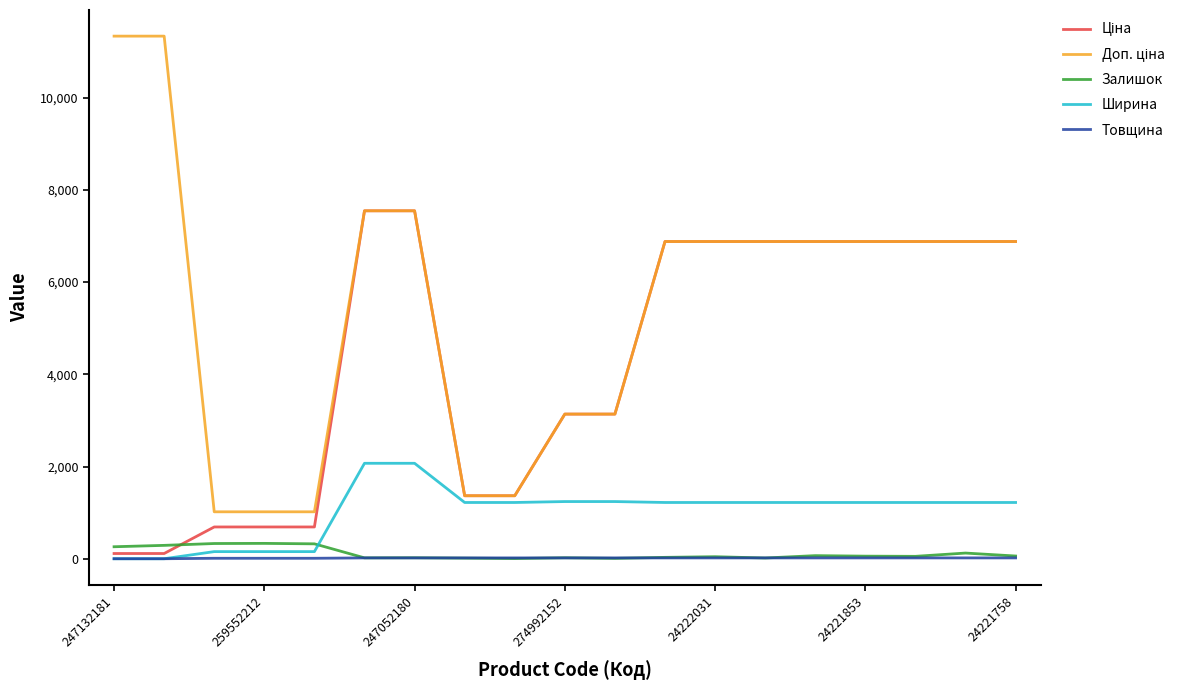

After their last crossing, which series has the higher values: Ширина or Залишок?

Ширина